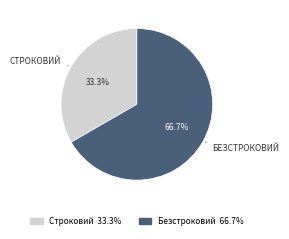

How many slices are in this pie chart?

2